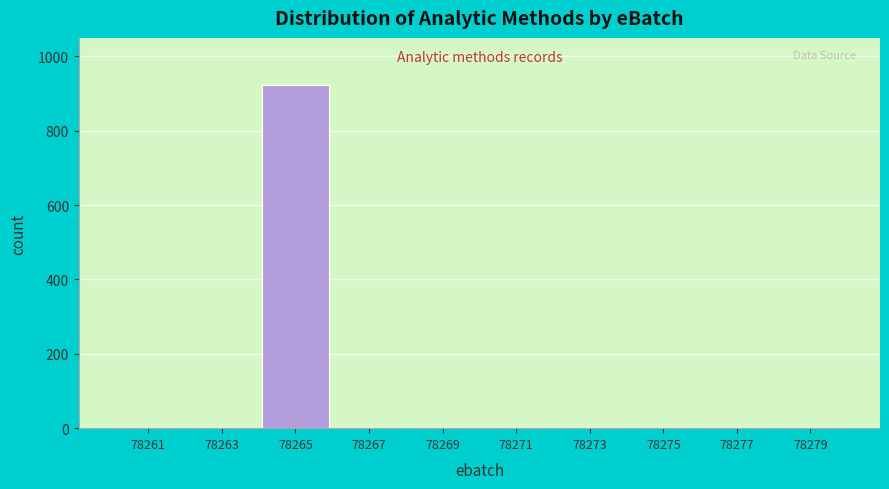

Reading left to right, transcribe all the data shown in this chart.

78261=0	78263=0	78265=922	78267=0	78269=0	78271=0	78273=0	78275=0	78277=0	78279=0